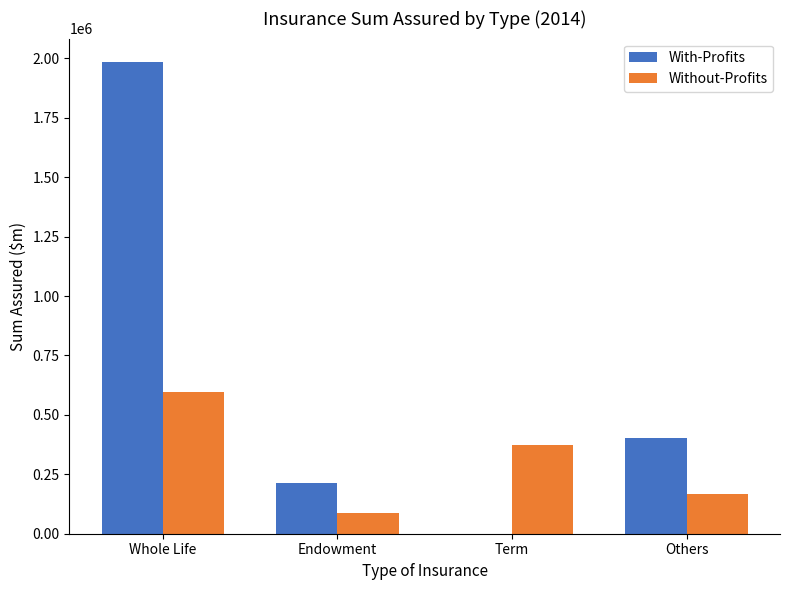

Reading right to left, extract all data points from this chart.

With-Profits: Others=400937.8	Term=56.0	Endowment=214714.2	Whole Life=1984353.6
Without-Profits: Others=165522.5	Term=371276.8	Endowment=85299.2	Whole Life=596137.8